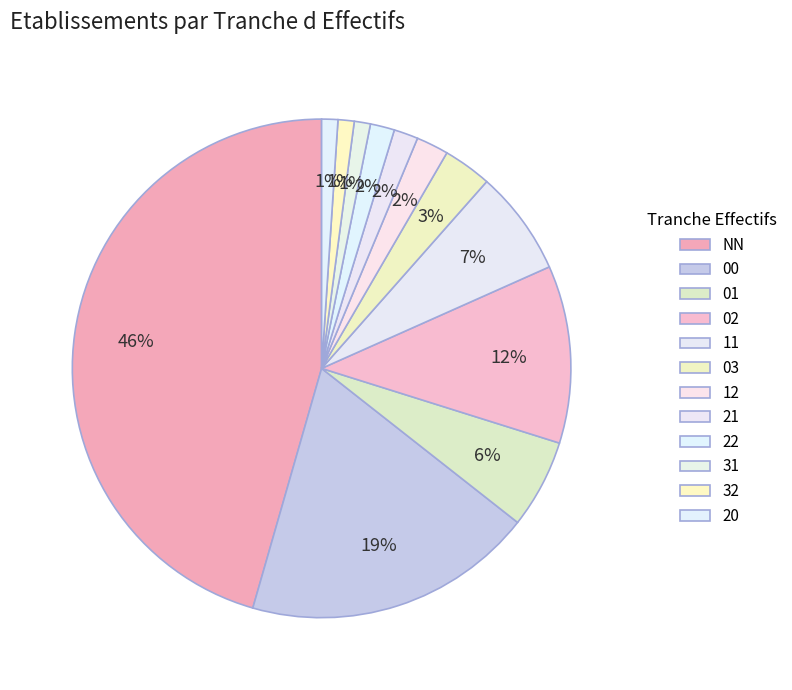

To the nearest percent, what portion does 32 represent?

1%